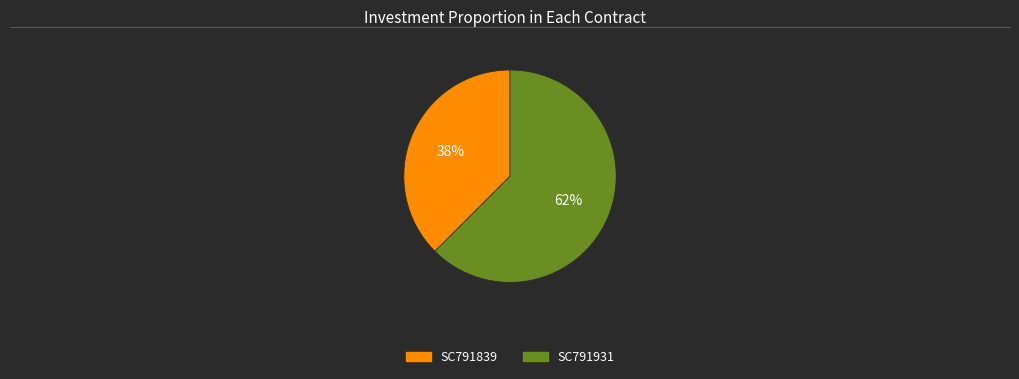

Does SC791931 represent more than half of the total?

Yes